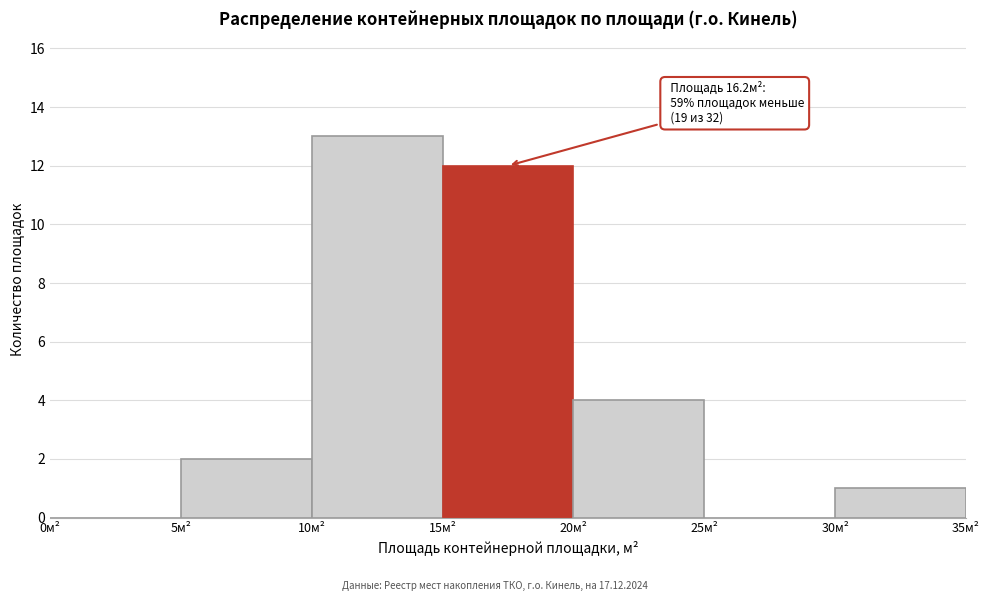

Over which range of the x-axis is the bar tallest?

10 to 15